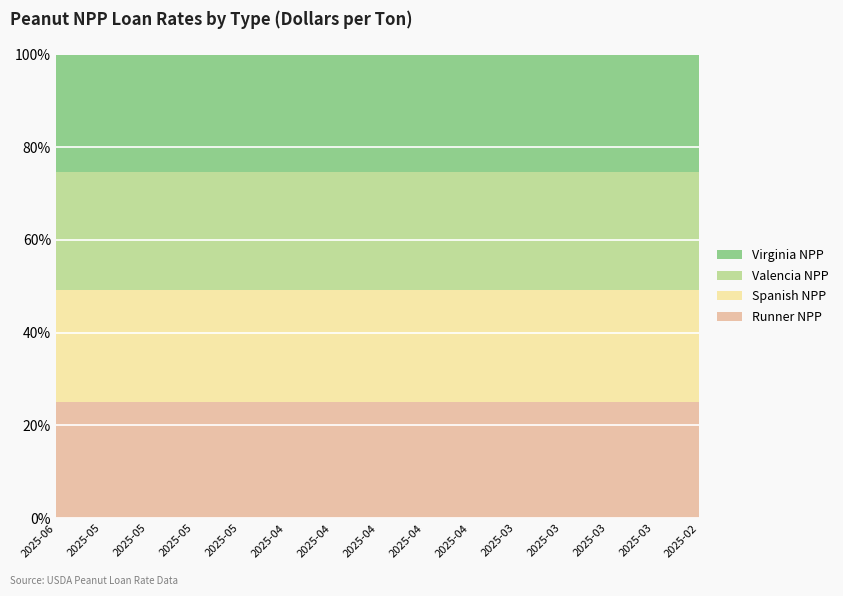

Which series has the widest spread of values?

Runner NPP